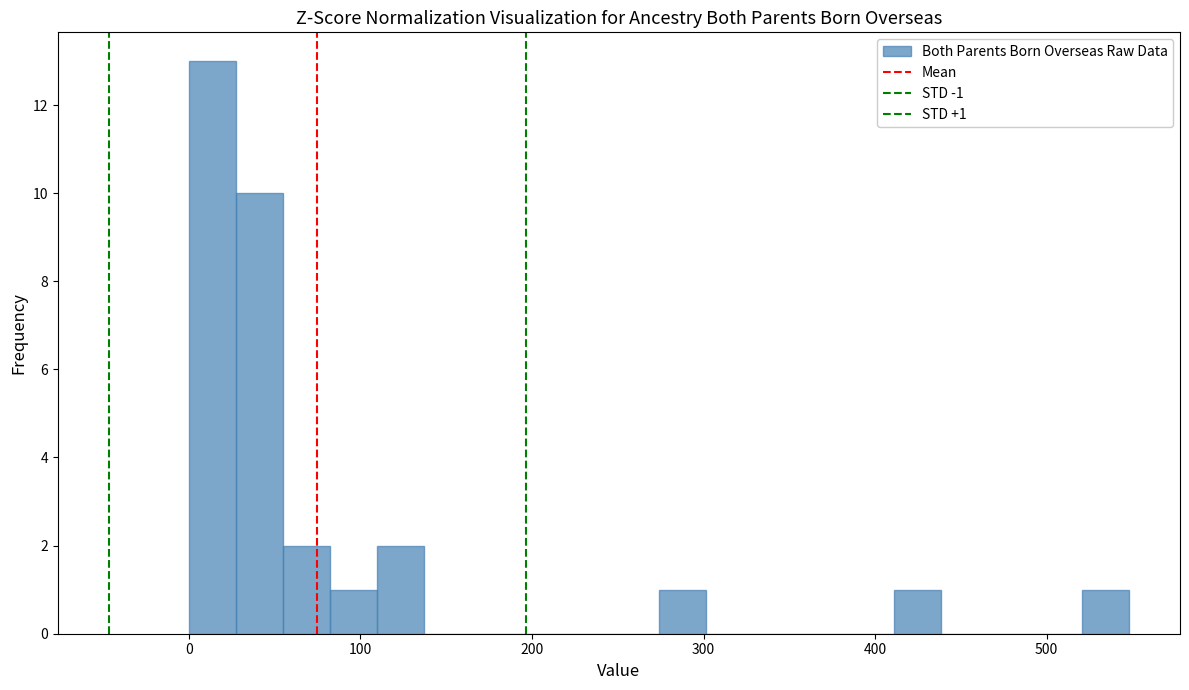

Around what value on the x-axis is the tallest bar? Give the approximate position of its centre, as read against the axis.

10